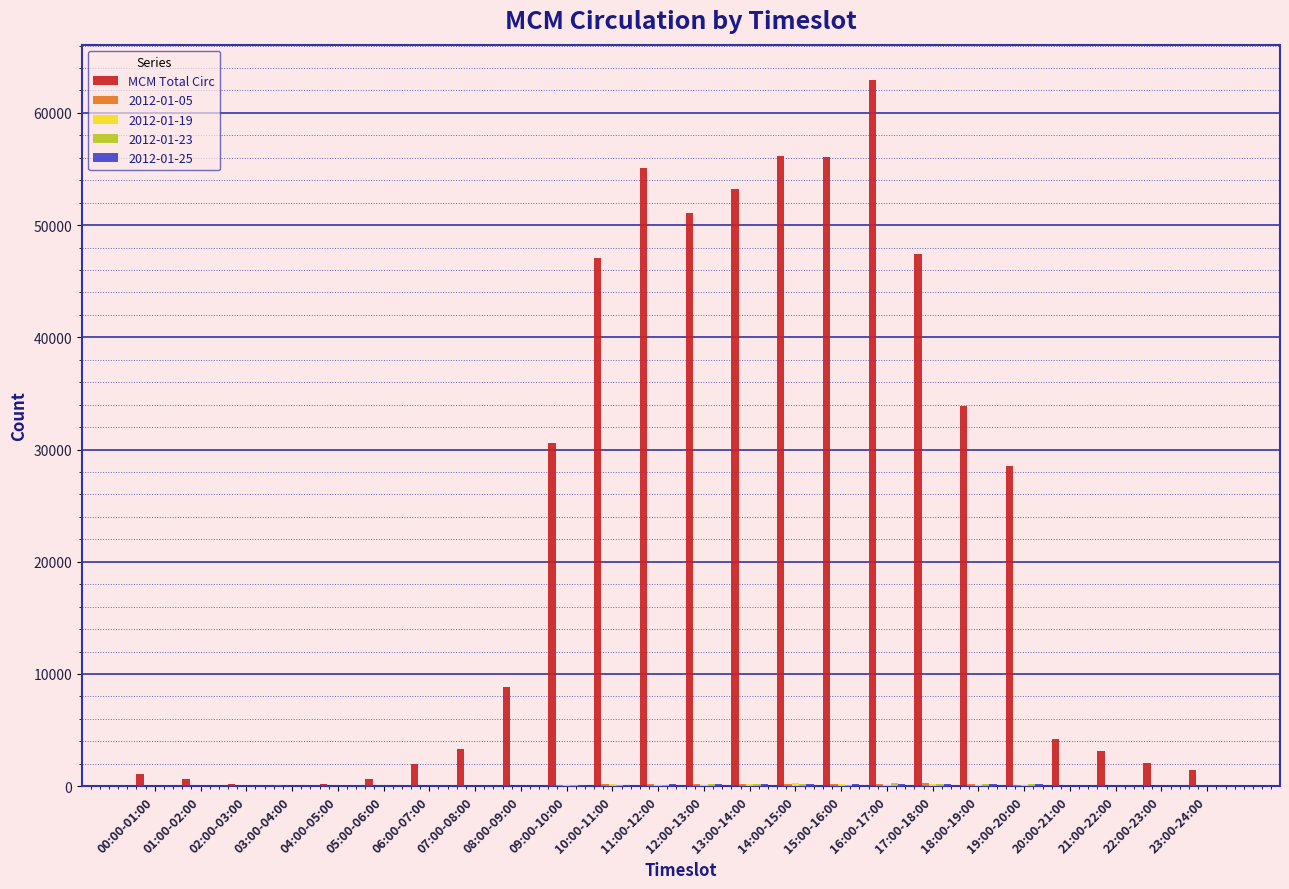

What is the maximum value shown in the chart?

62937